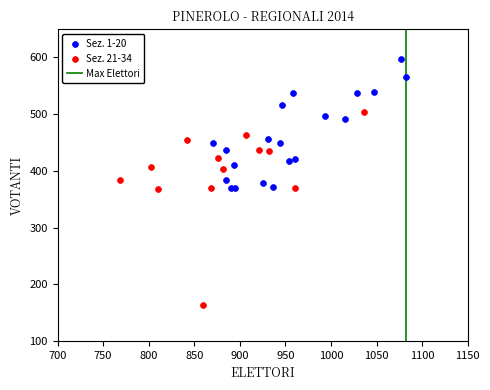

Which series contains the lowest Y value?

Sez. 21-34